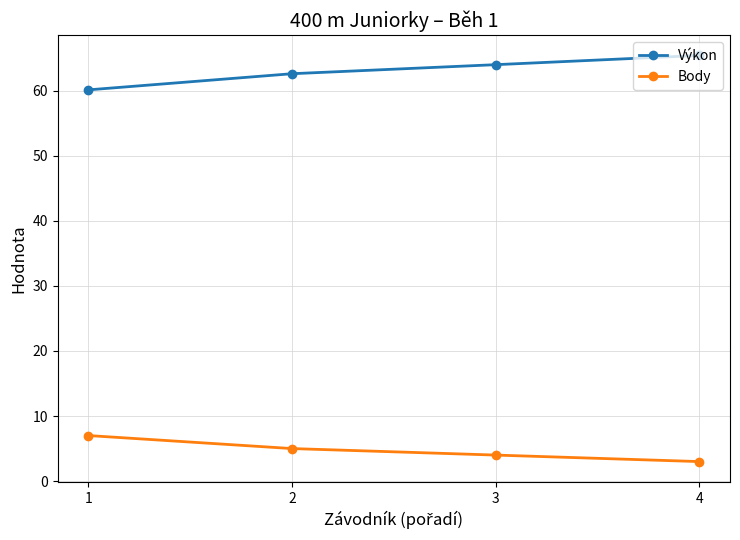

Is the value of Body at 3 greater than the value of Výkon at 2?

No